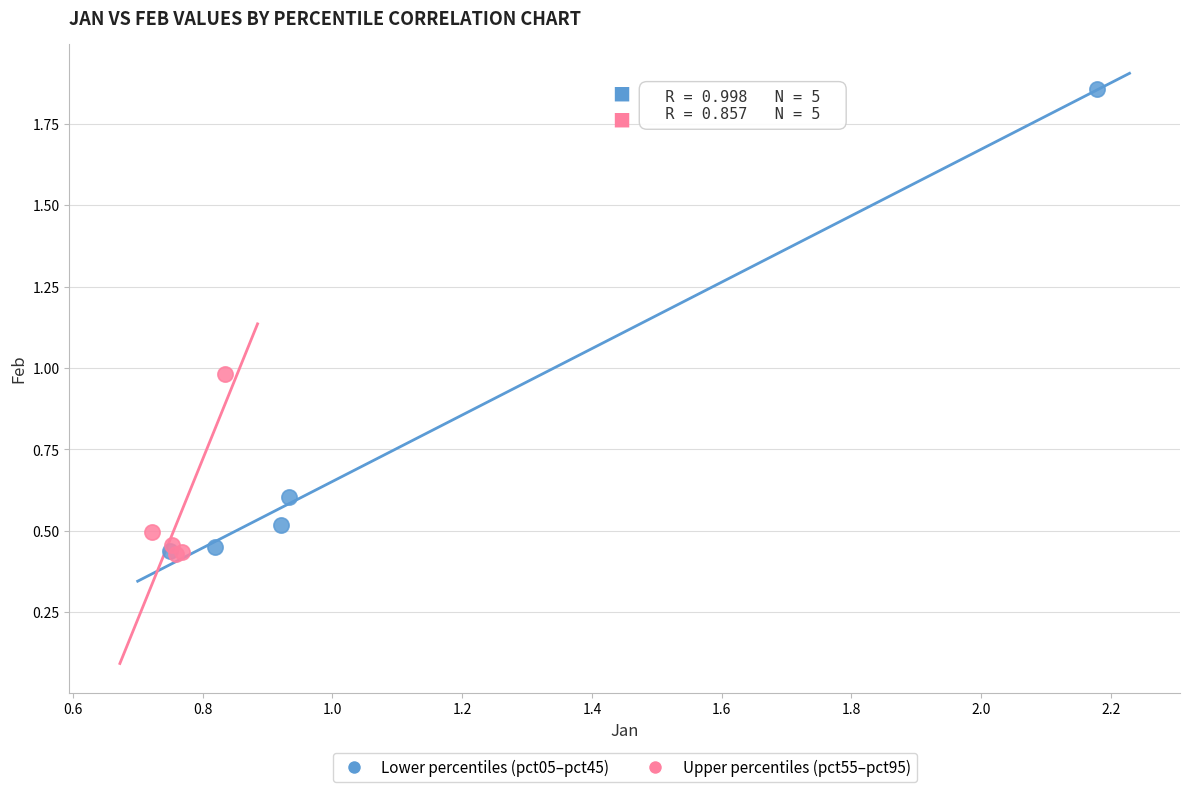

What are all the series names shown in the legend?

Lower percentiles (pct05–pct45), Upper percentiles (pct55–pct95)